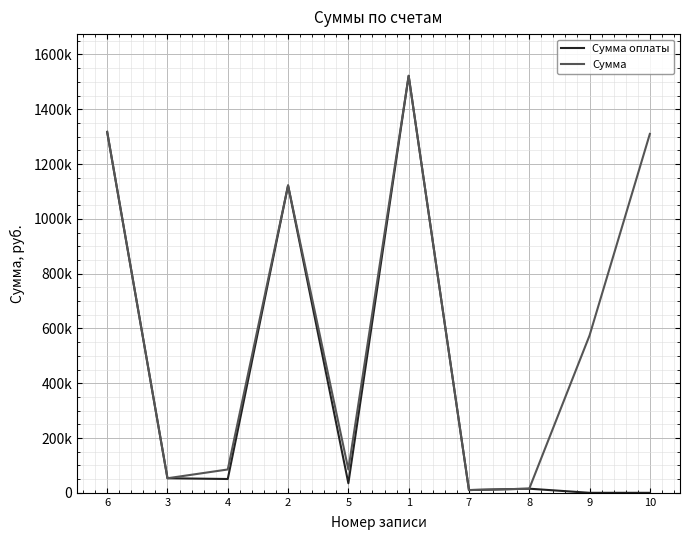

What are all the series names shown in the legend?

Сумма оплаты, Сумма